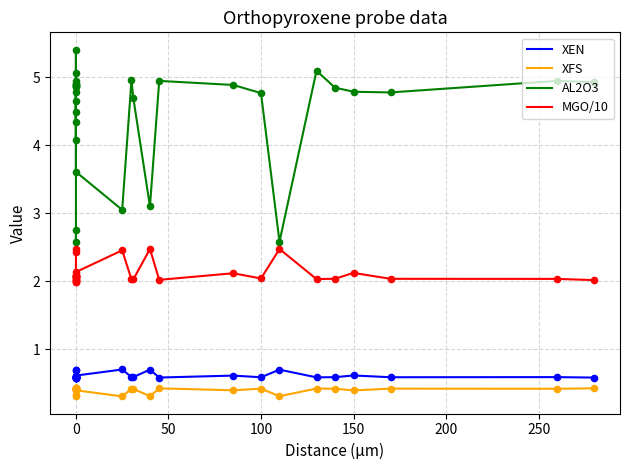

What is the total value across all series at 0?

6.2